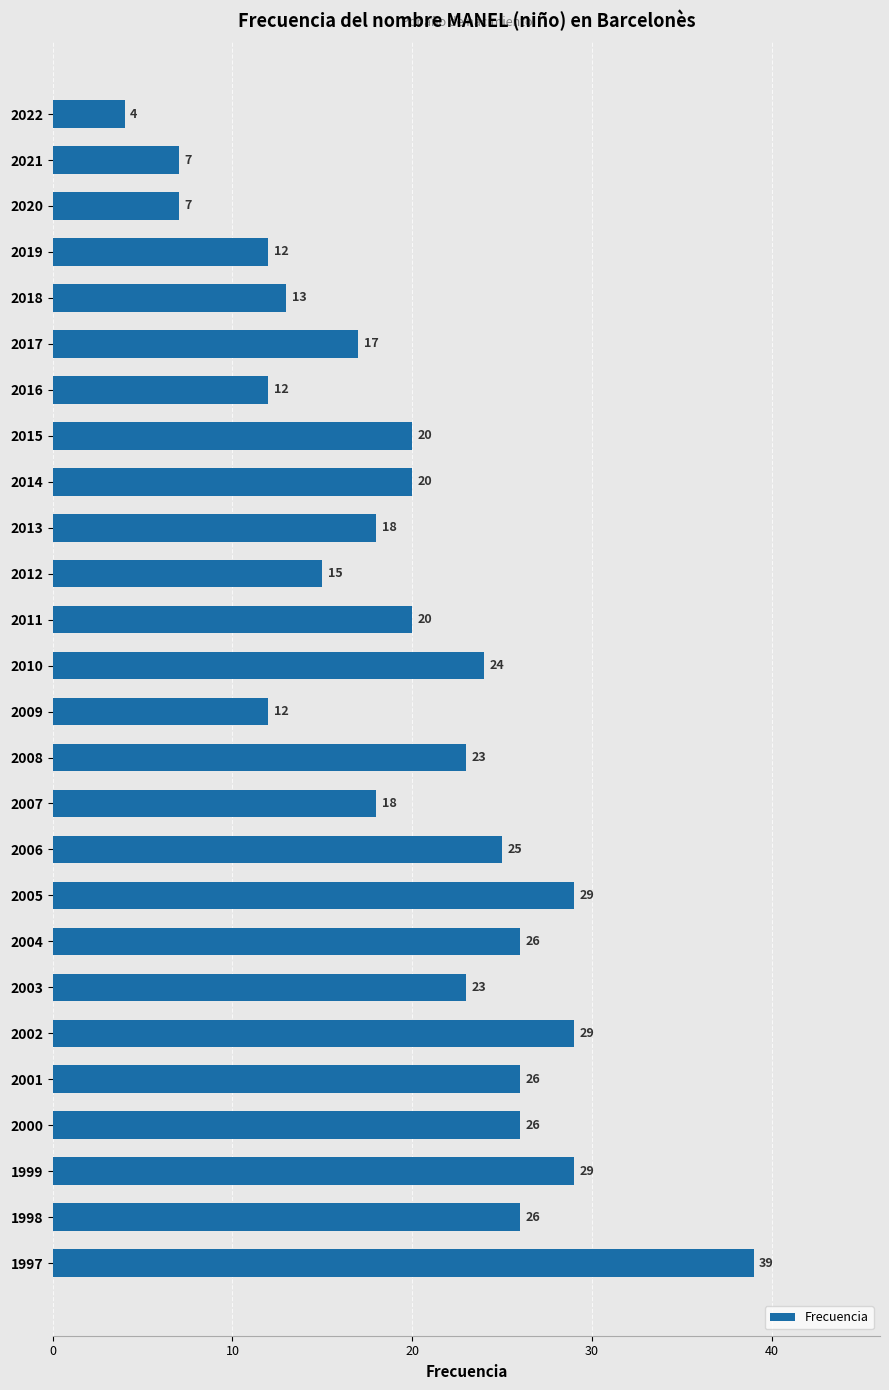

Reading top to bottom, list all the values displayed in this chart.

4	7	7	12	13	17	12	20	20	18	15	20	24	12	23	18	25	29	26	23	29	26	26	29	26	39